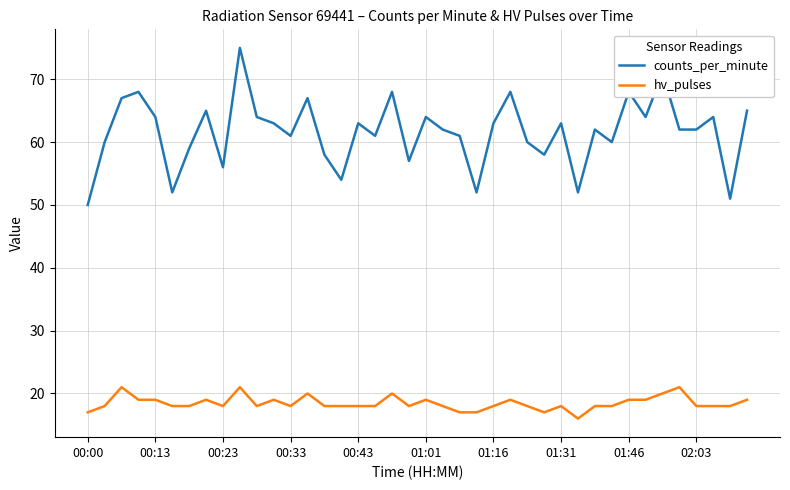

What is the minimum value shown in the chart?

16